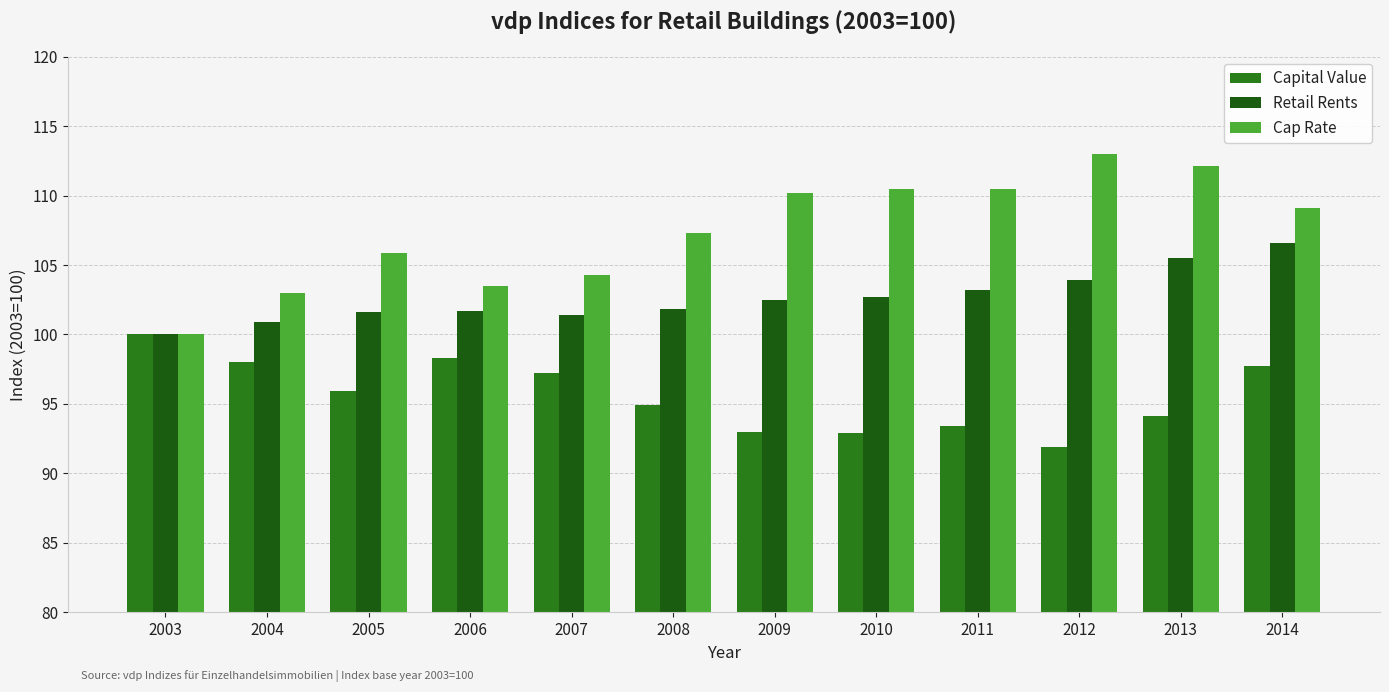

At which label does Retail Rents reach its minimum?

2003